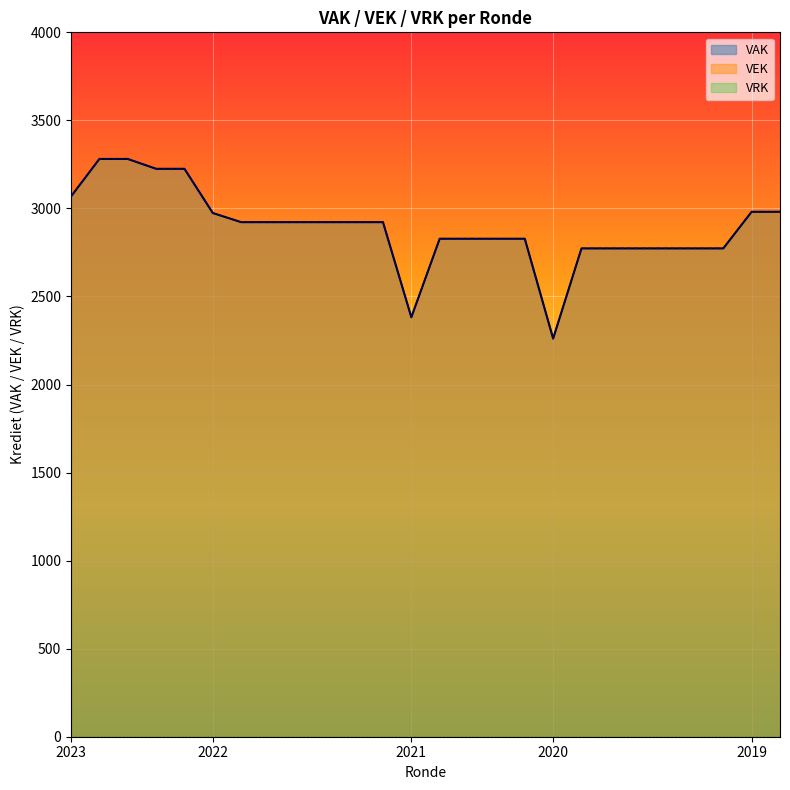

What is the total value across all series at 2020 2de aanpassing - ontwerp?

5546